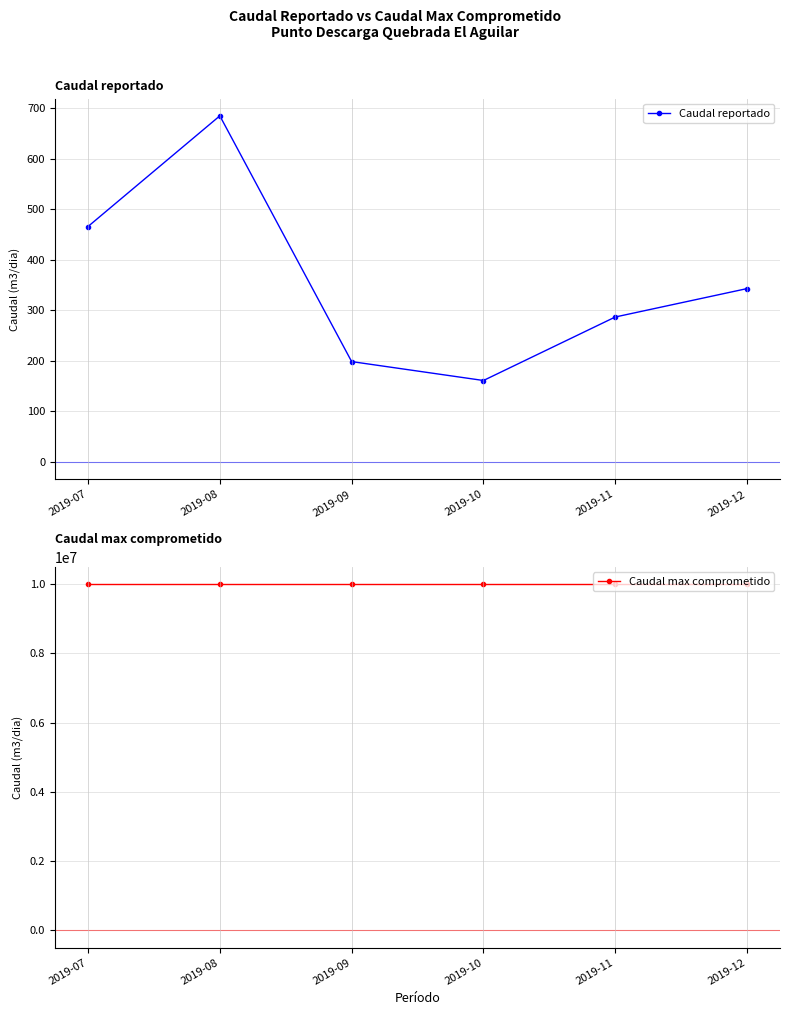

True or false: Caudal reportado has a value of 465.9 at 2019-07.

True